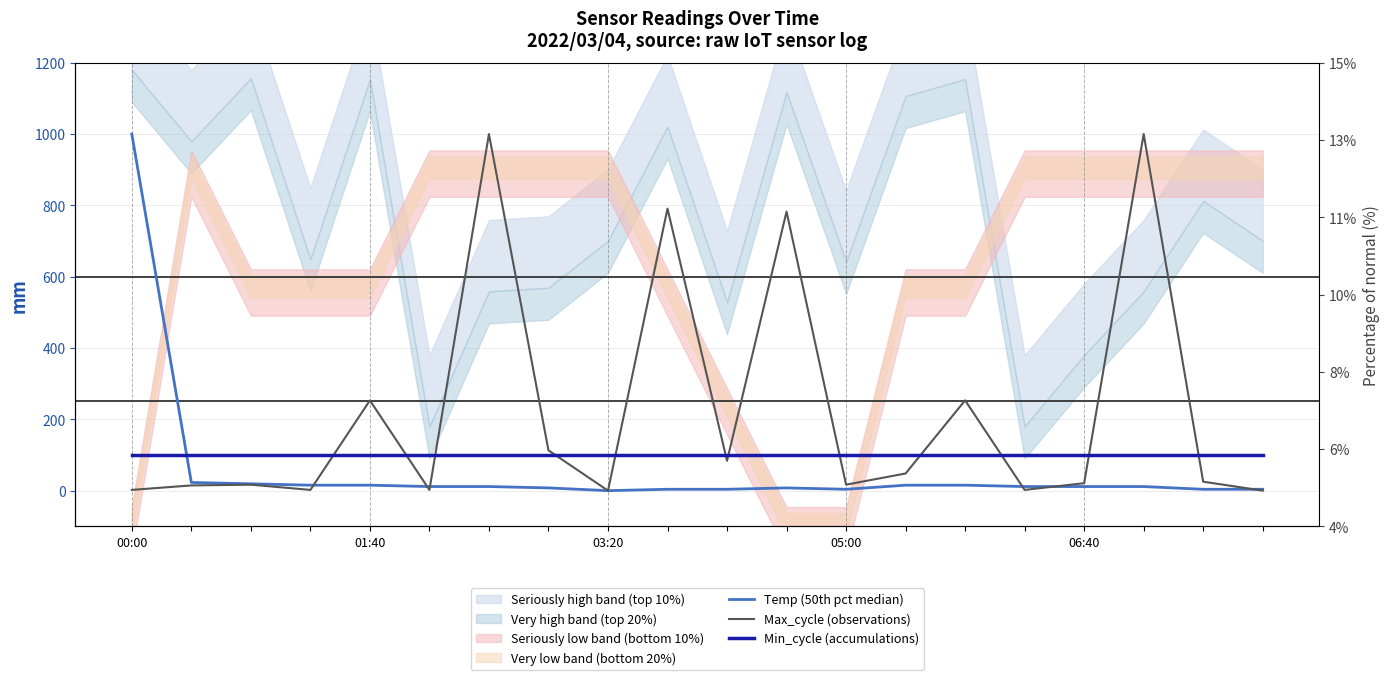

Reading left to right, transcribe all the data shown in this chart.

Temp (50th pct median): 1000.0	23.0	19.2	15.3	15.3	11.5	11.5	7.7	0.0	3.8	3.8	7.7	3.8	15.3	15.3	11.5	11.5	11.5	3.8	3.8
Max_cycle (observations): 2.1	14.6	16.7	2.1	253.1	2.1	1000.0	113.0	0.0	790.8	83.7	782.4	16.7	48.1	253.1	2.1	20.9	1000.0	25.1	0.0
Min_cycle (accumulations): 100.0	100.0	100.0	100.0	100.0	100.0	100.0	100.0	100.0	100.0	100.0	100.0	100.0	100.0	100.0	100.0	100.0	100.0	100.0	100.0